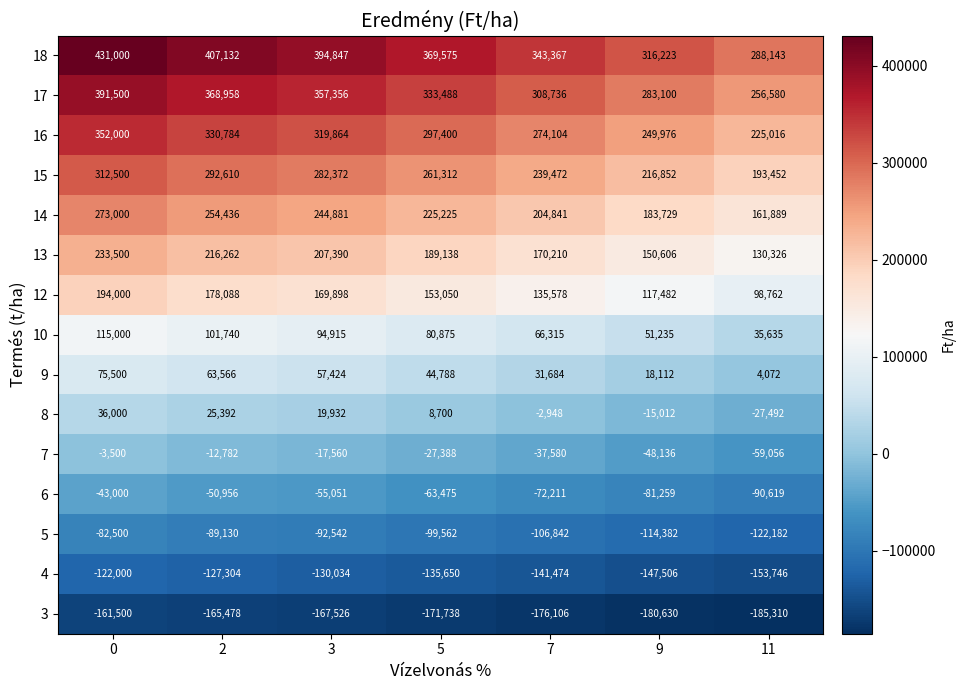

What is the difference between the 12 values at 3 and 0?

24102